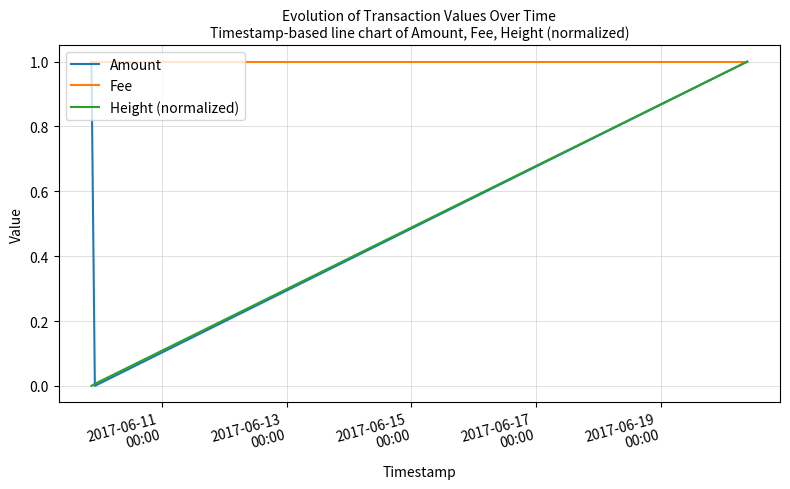

List the series in order of their overall mean, lowest first.

Height (normalized), Amount, Fee